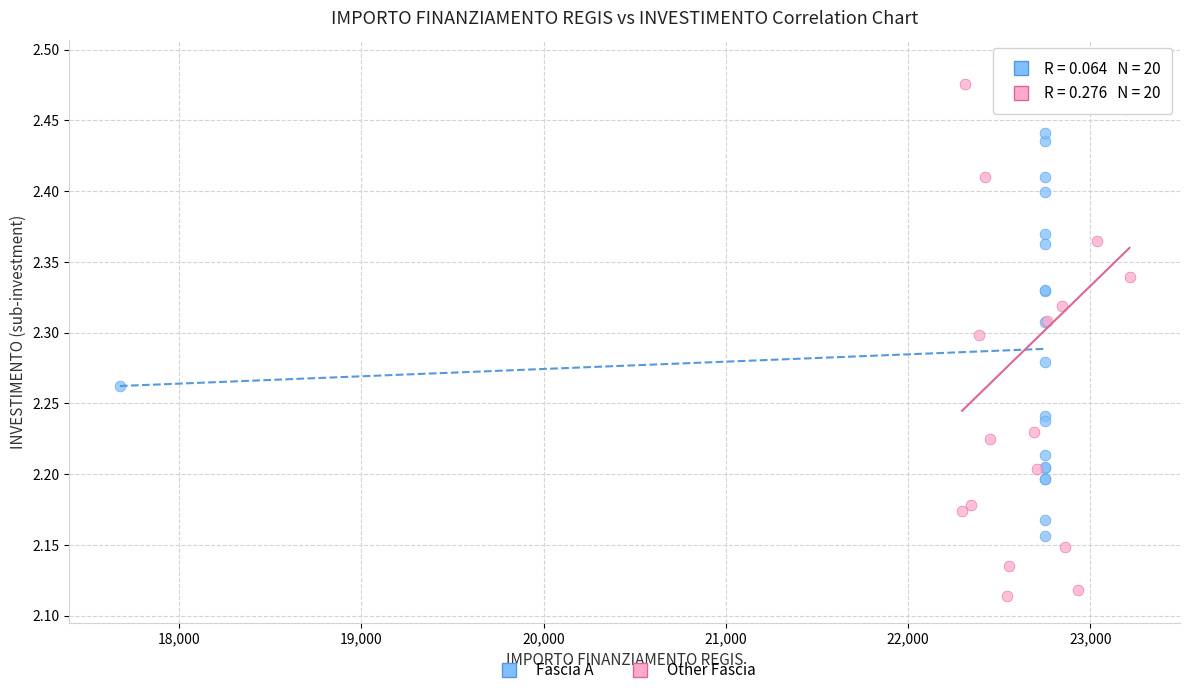

Which series has the widest spread of Y values?

Other Fascia